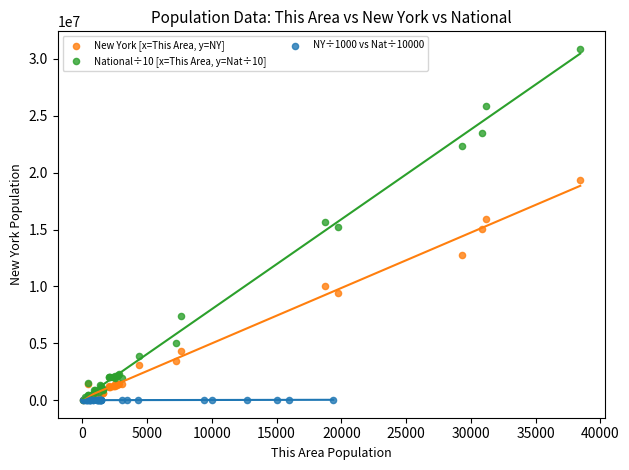

Which series reaches the maximum Y coordinate?

National÷10 [x=This Area, y=Nat÷10]